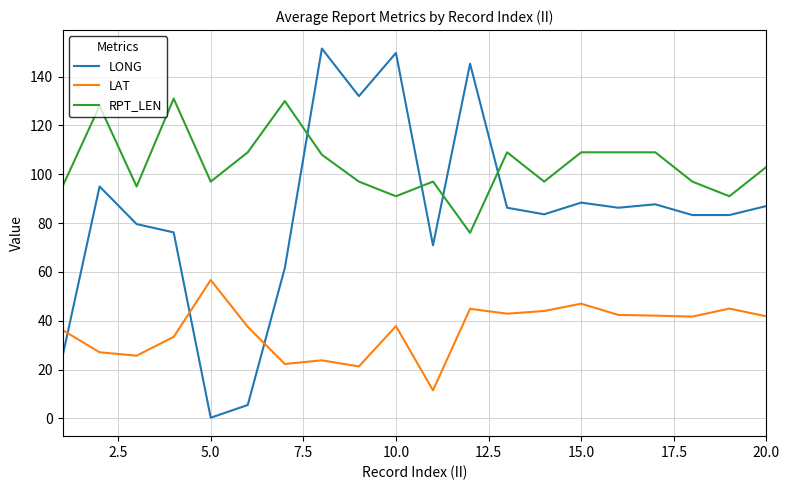

What is the maximum value shown in the chart?

151.5